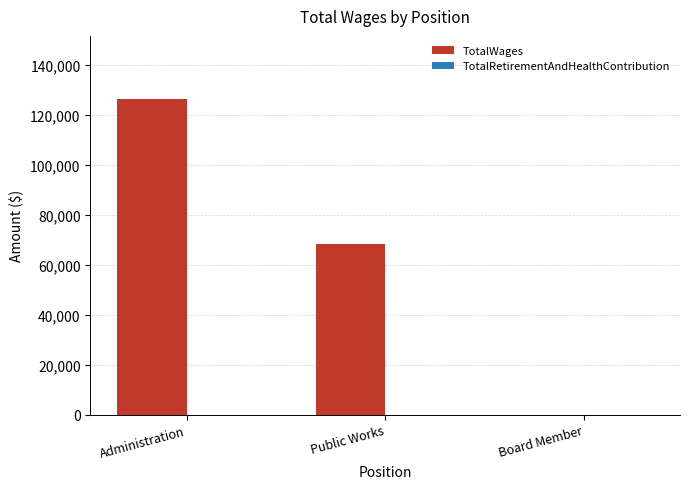

The value at Board Member is -55693. True or false?

False